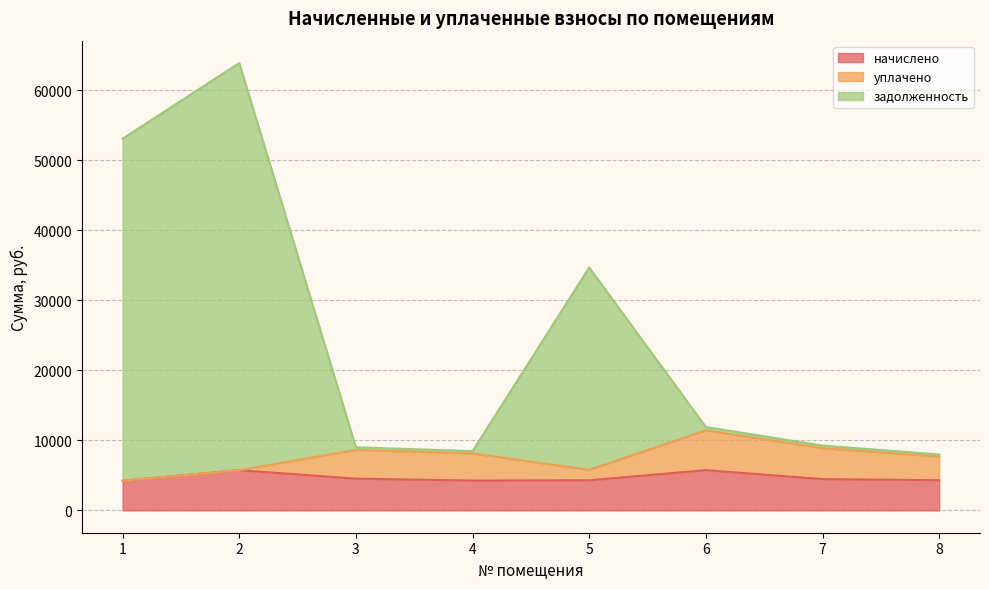

What are all the series names shown in the legend?

начислено, уплачено, задолженность